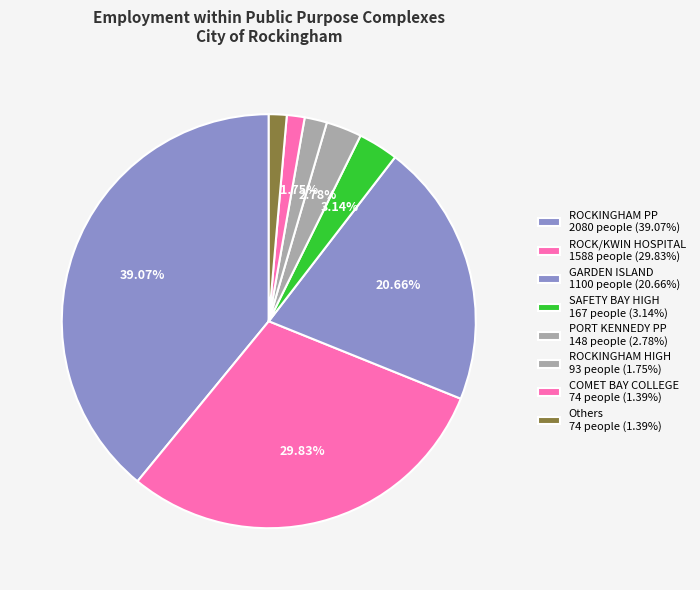

How many segments does this pie chart have?

8